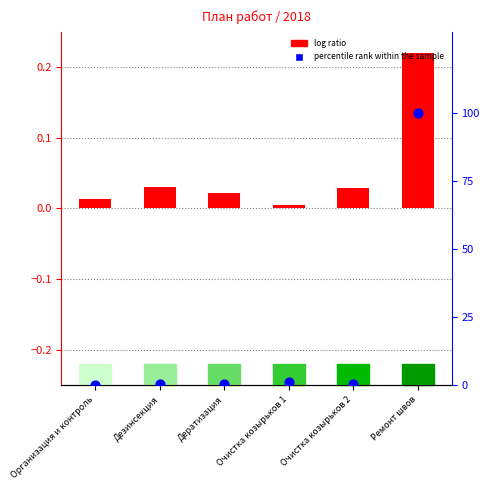

Which series reaches the minimum Y coordinate?

log ratio